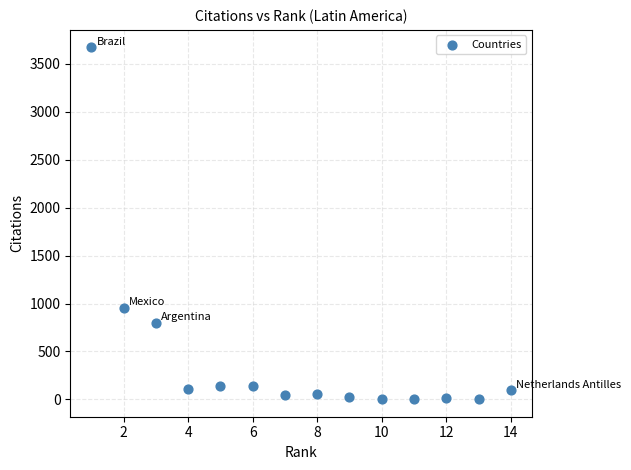

What Y value in the scatter plot is closest to 1837?

956